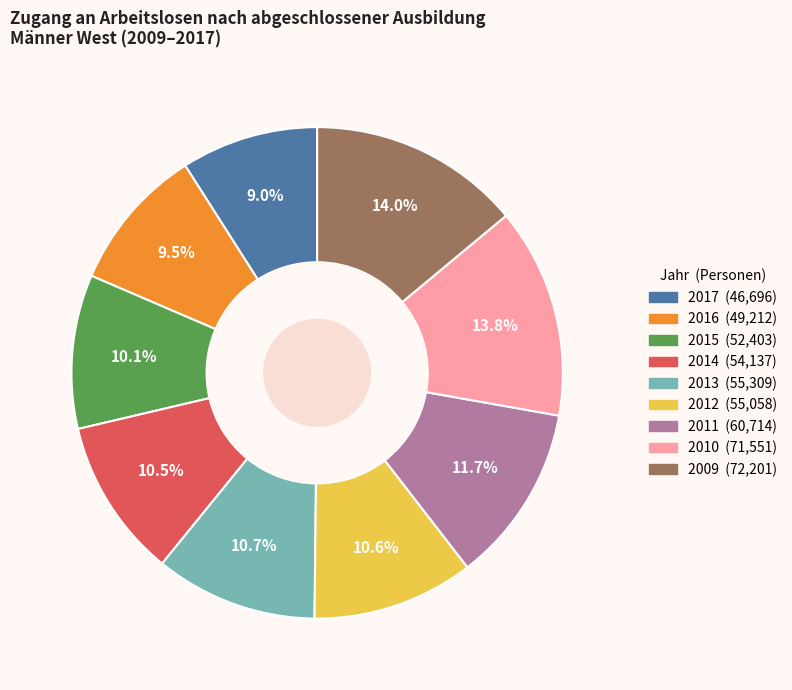

How many segments does this pie chart have?

9